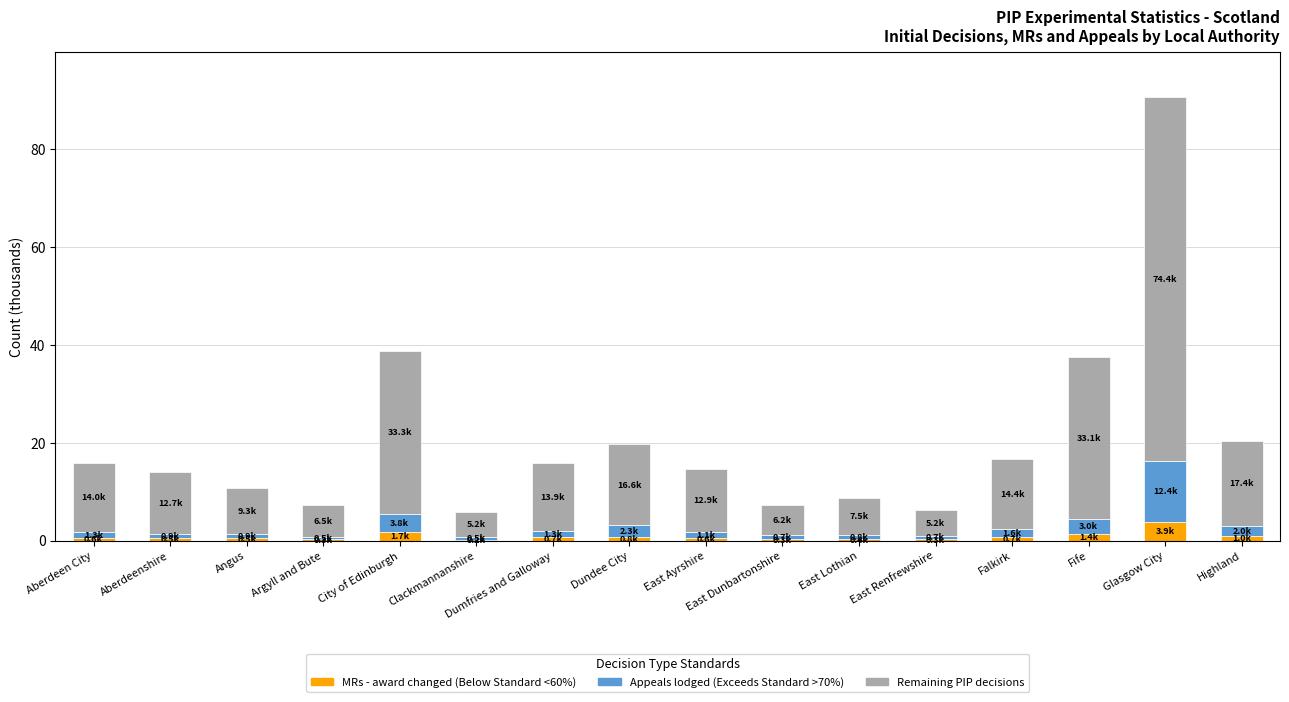

At which category is the sum across all series the highest?

Glasgow City